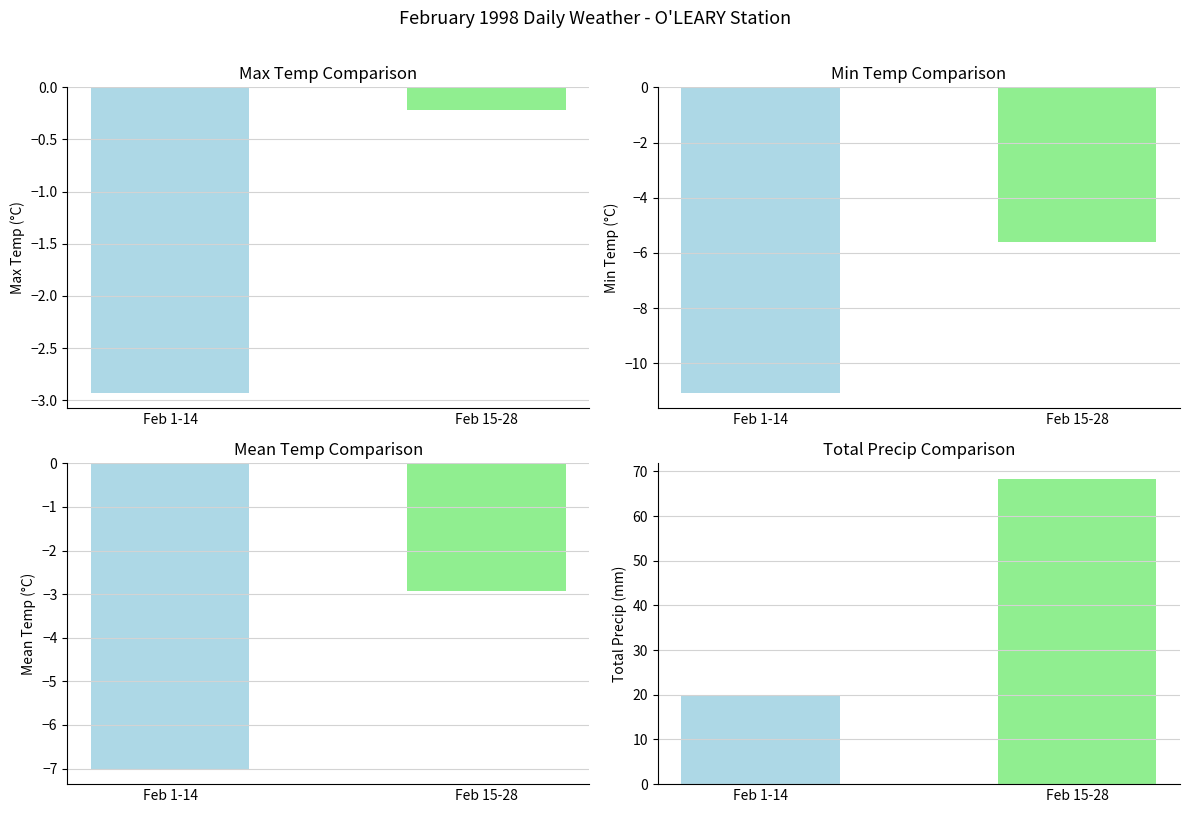

What is the label of the 2nd bar from the right?

Feb 1-14